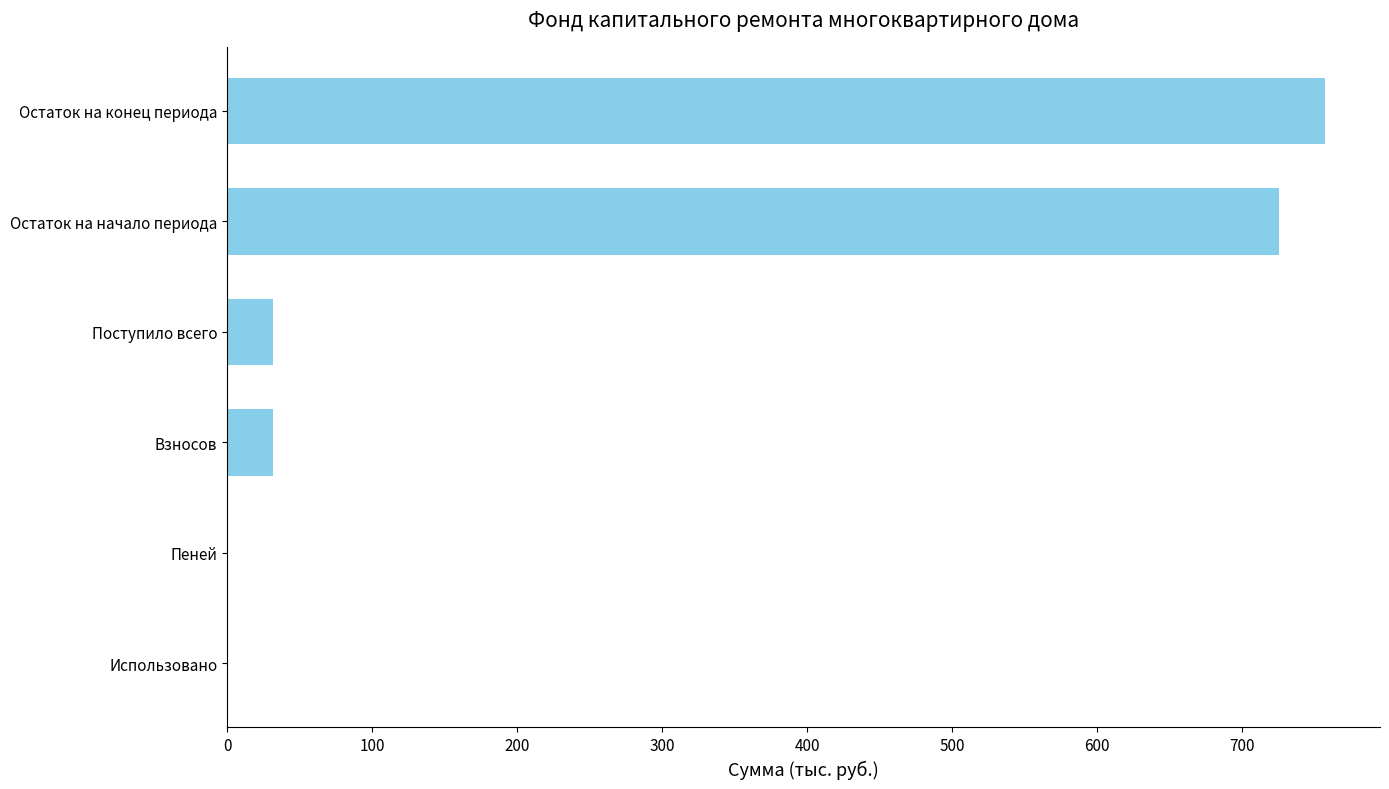

Count the number of data series in this chart.

1